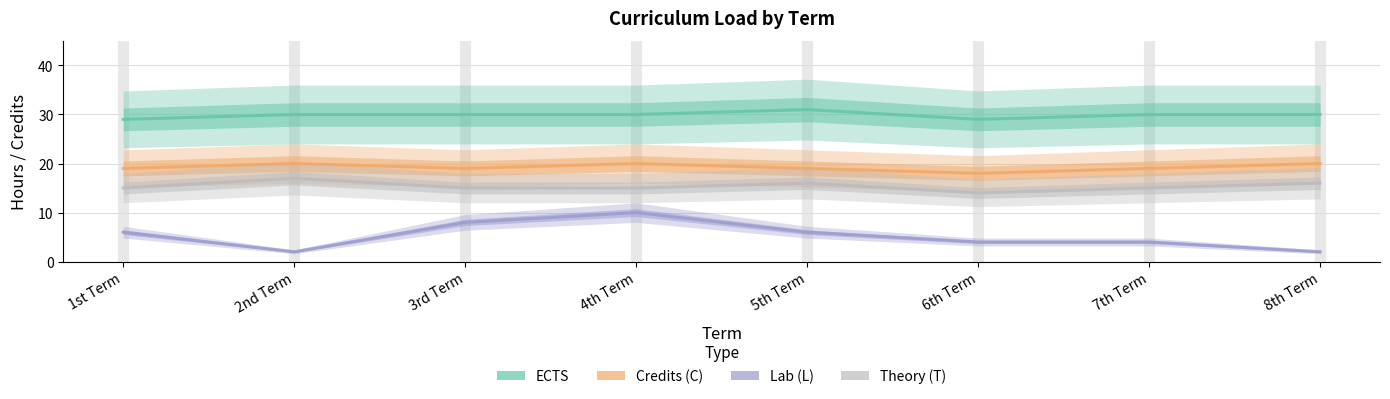

What is the difference between the ECTS values at 5th Term and 8th Term?

1